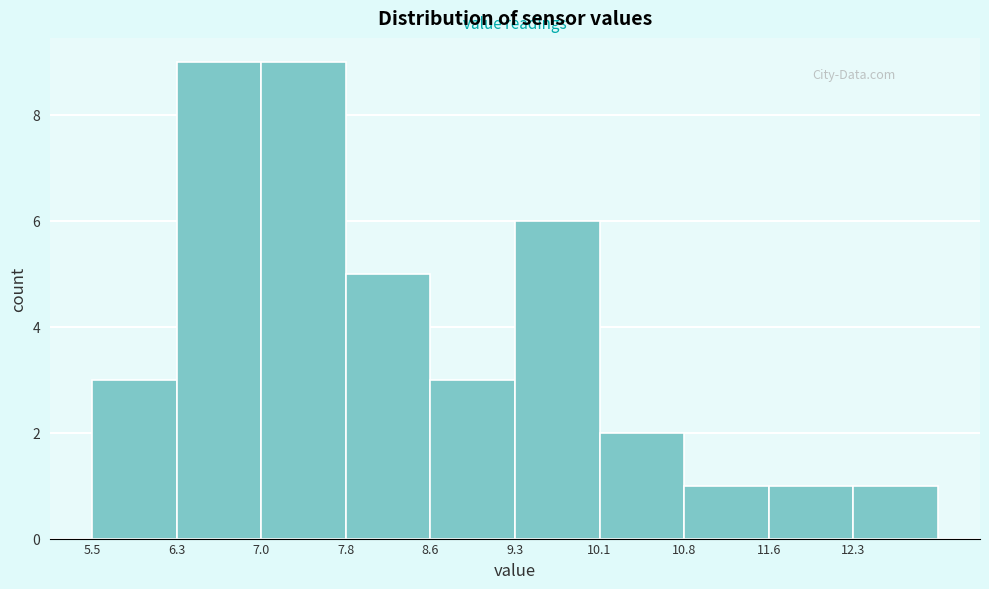

How tall is the bar that spans 10.8 to 11.6 on the x-axis? Neither the bar edges nor the heights are printed on the chart, so give them approximately, as read against the axes.

1